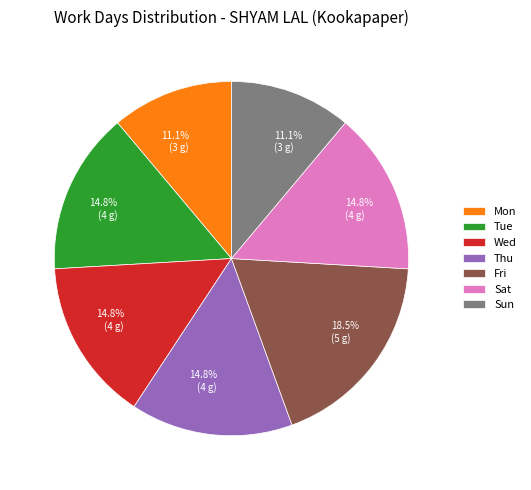

Combined, do Sat and Tue account for over 50%?

No